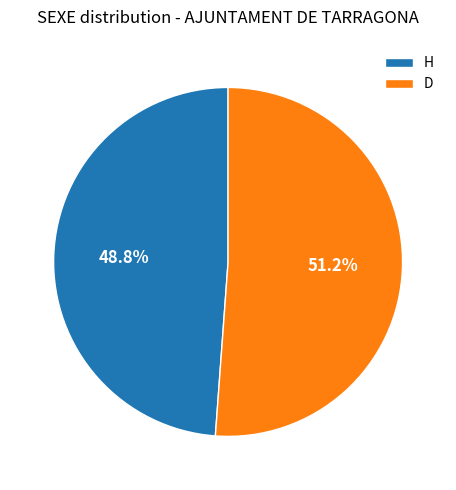

How many segments does this pie chart have?

2